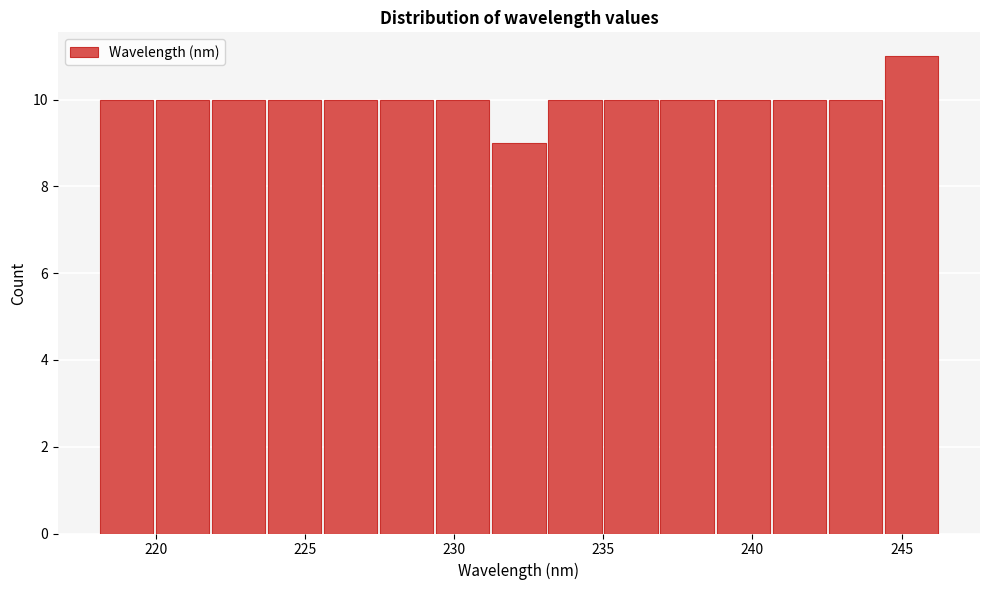

Around what value on the x-axis is the tallest bar? Give the approximate position of its centre, as read against the axis.

245.5